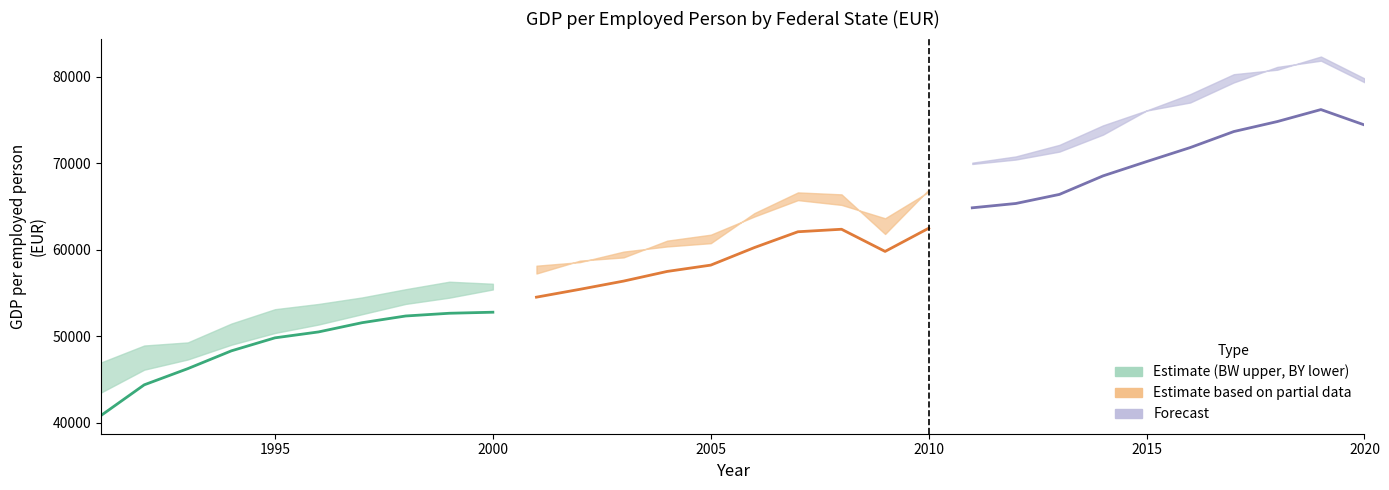

True or false: Deutschland (Partial) and Deutschland (Forecast) cross at least once.

False